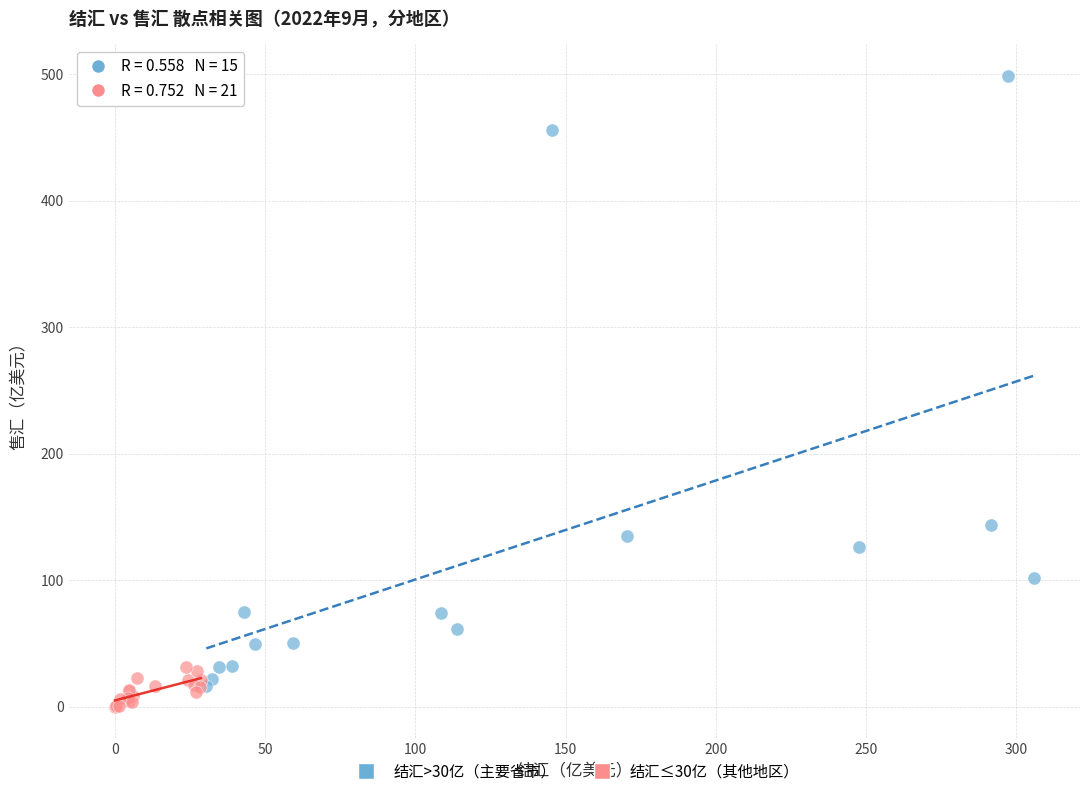

Which series reaches the maximum Y coordinate?

结汇>30亿（主要省市）